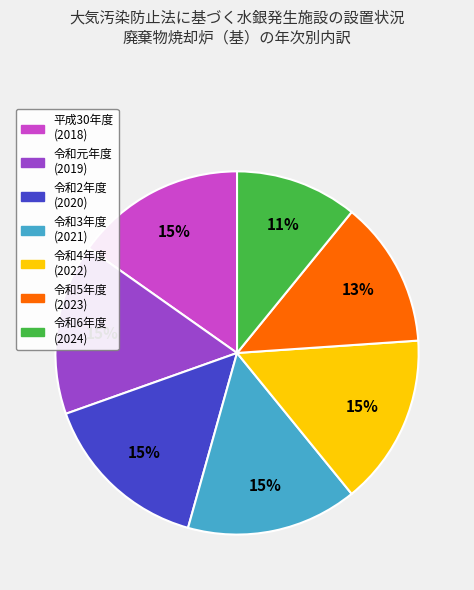

Does any single category account for the majority?

No